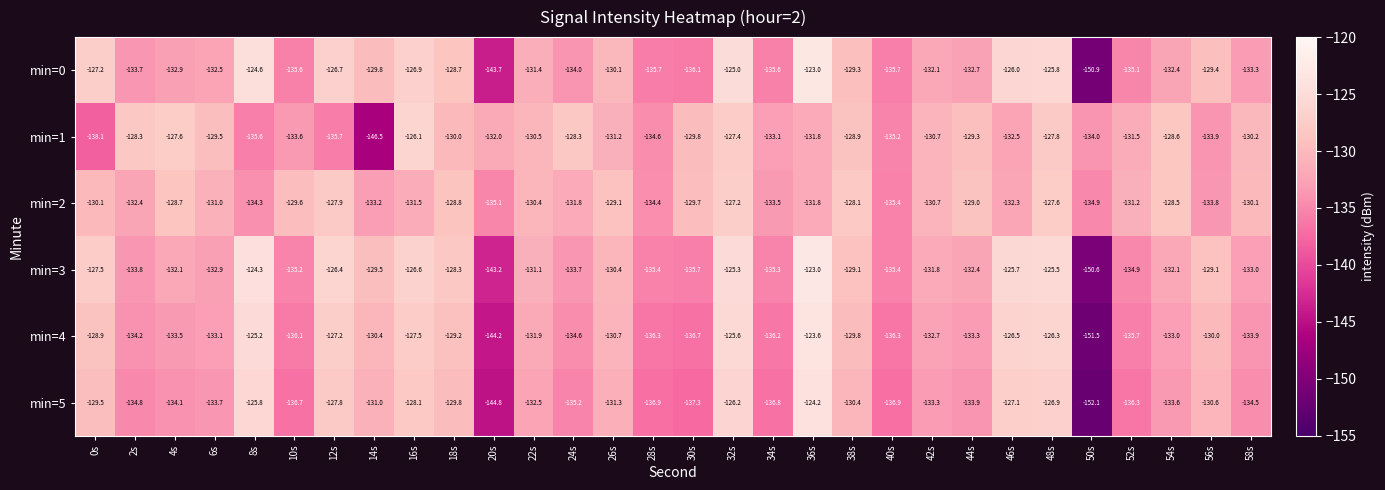

At which label is min=4 closest to -137?

30s